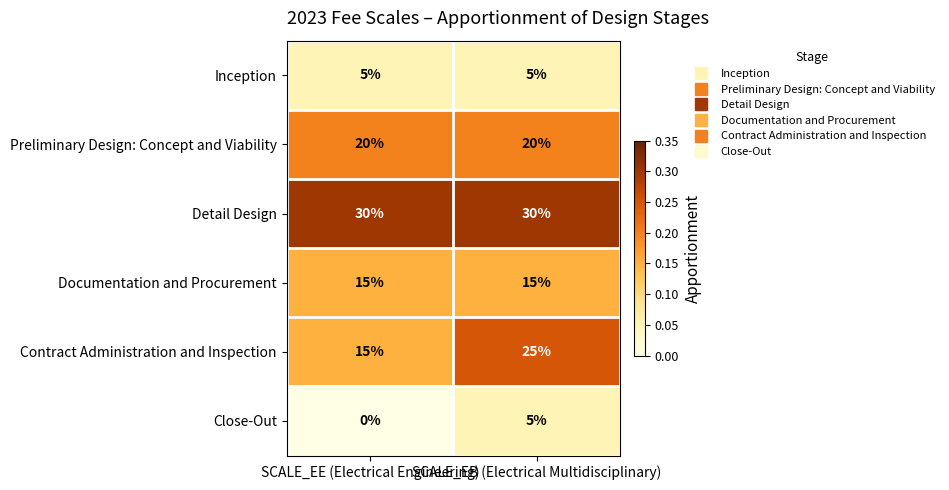

What is the sum of all Inception values?

10